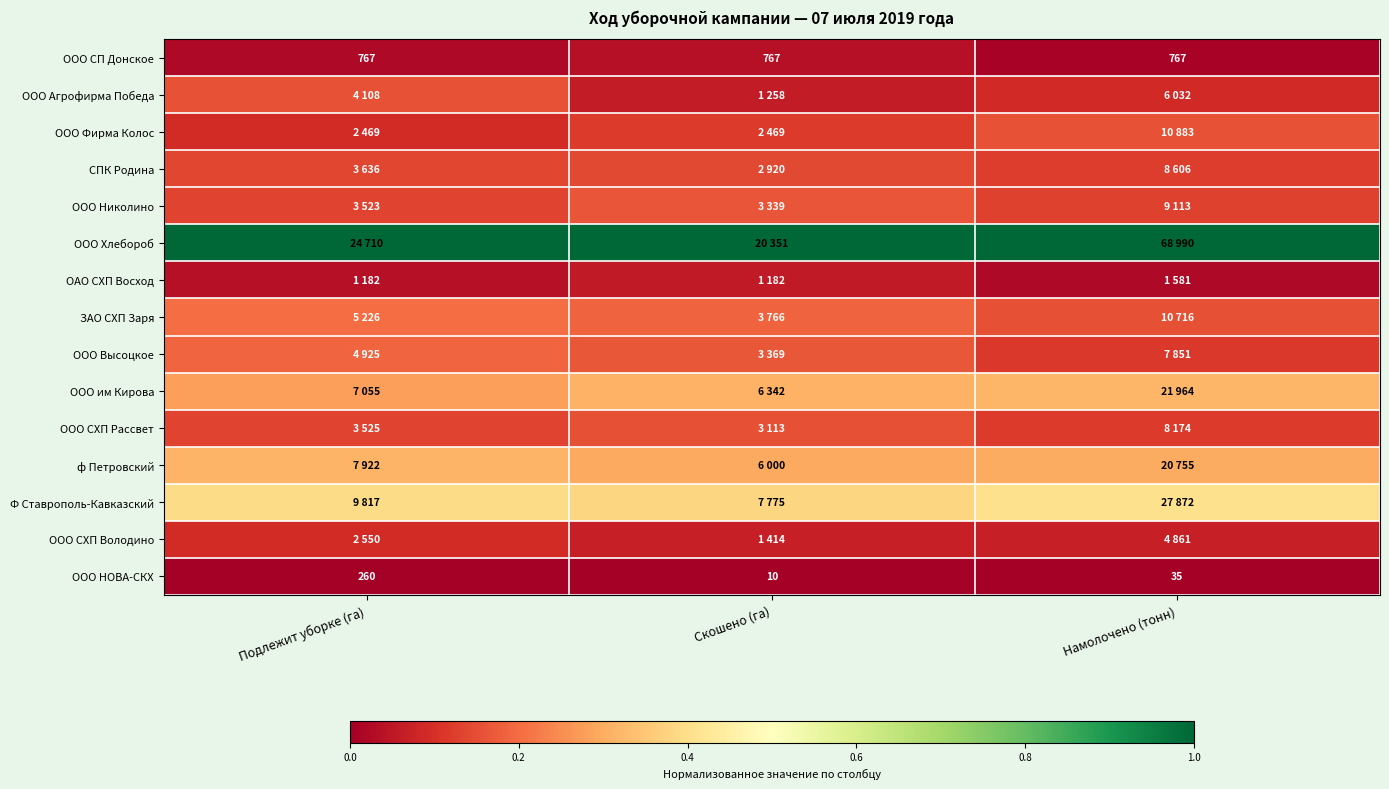

Where is ООО НОВА-СКХ nearest to the value 135?

Намолочено (тонн)